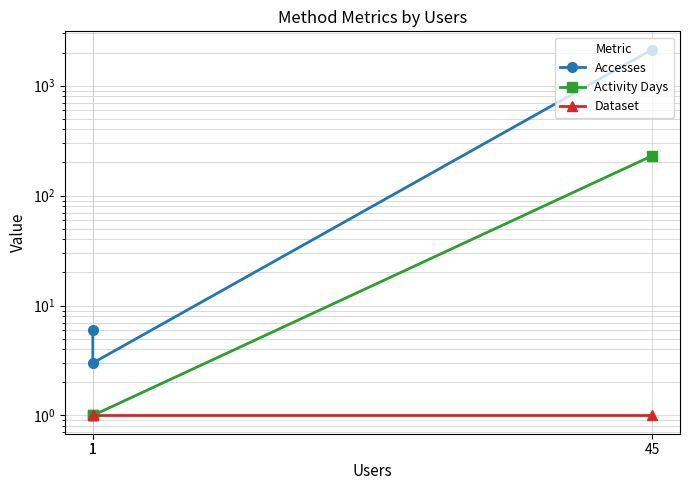

Rank the categories by Activity Days value from lowest to highest.

1, 1, 45